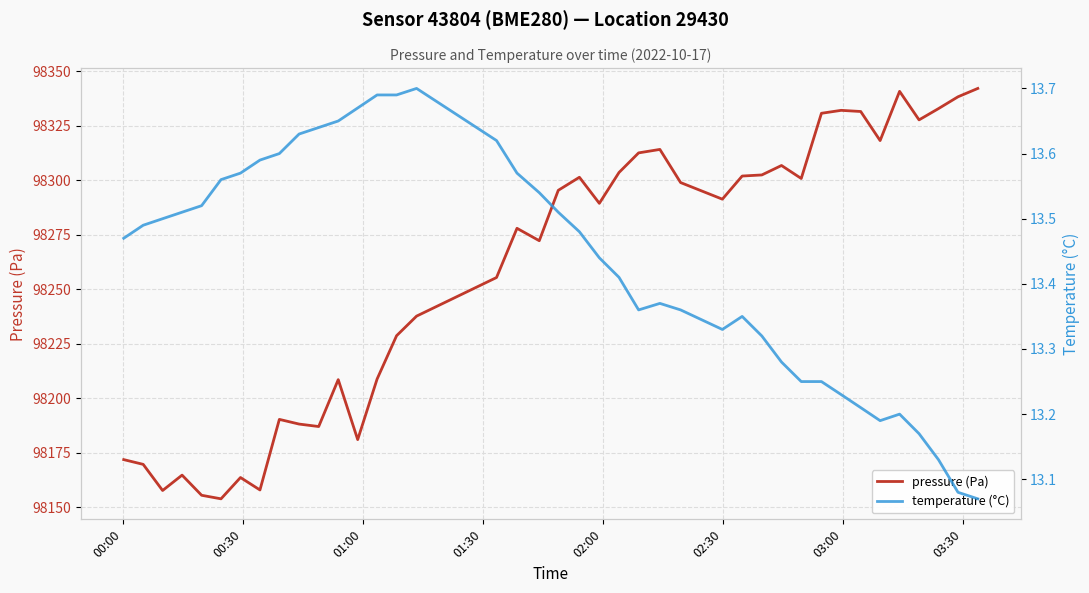

What is the sum of all temperature (°C) values?

537.2